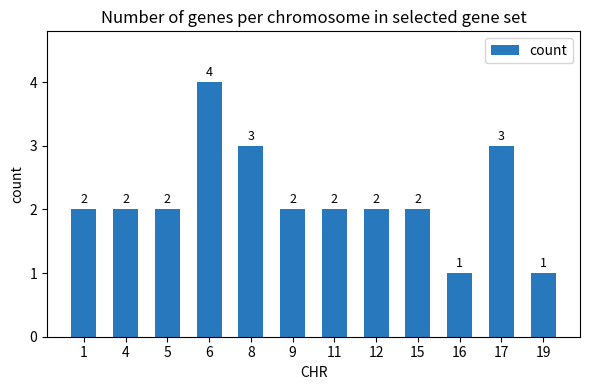

Reading left to right, transcribe all the data shown in this chart.

2	2	2	4	3	2	2	2	2	1	3	1